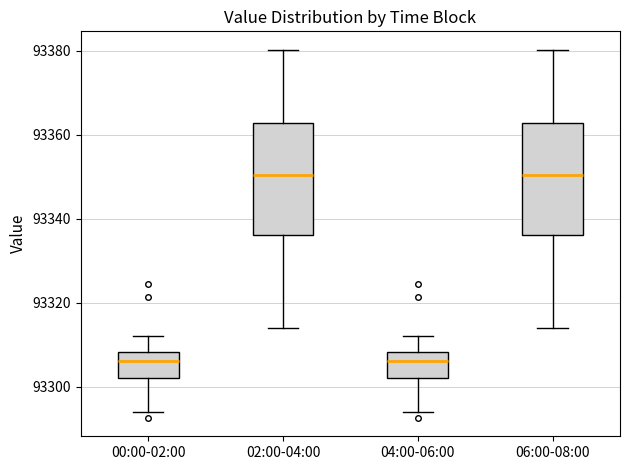

Reading left to right, read every box against the y-axis: the position of its median line, the range the box covers, and the ends of its whiskers. The values are not printed on the chart, so give them approximately, as read against the axis.

00:00-02:00: median 93306, box 93302 to 93308, whiskers 93294 to 93312
02:00-04:00: median 93350, box 93336 to 93362, whiskers 93314 to 93380
04:00-06:00: median 93306, box 93302 to 93308, whiskers 93294 to 93312
06:00-08:00: median 93350, box 93336 to 93362, whiskers 93314 to 93380